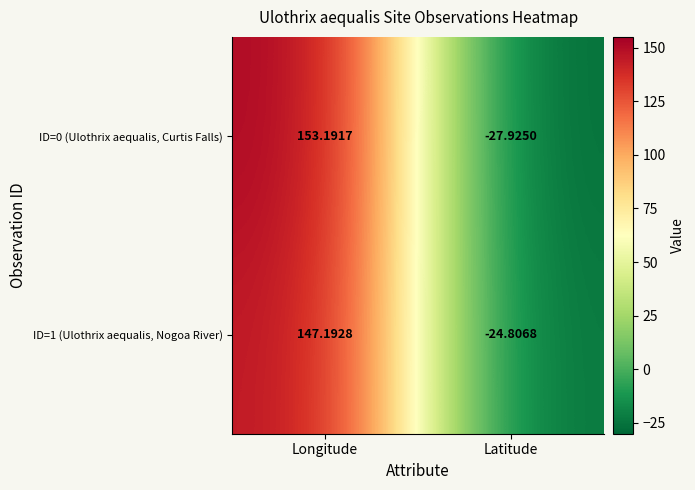

Which category has the highest value in the ID=0 (Ulothrix aequalis, Curtis Falls) series?

Longitude